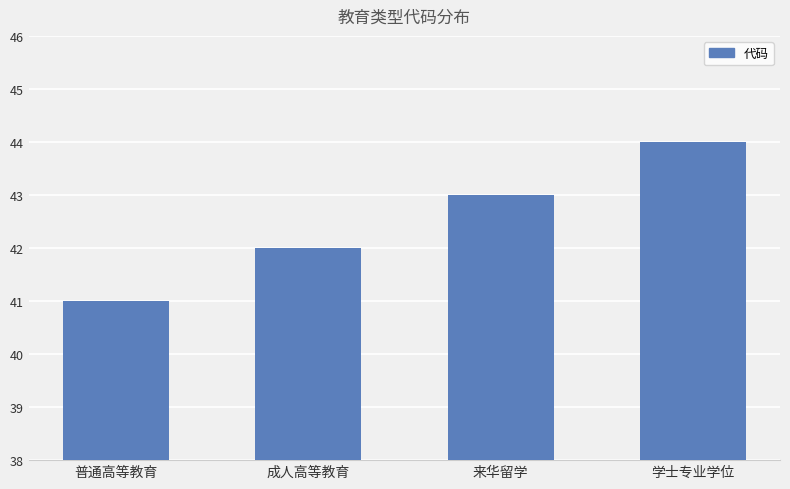

Is it true that the value at 学士专业学位 is 44?

True